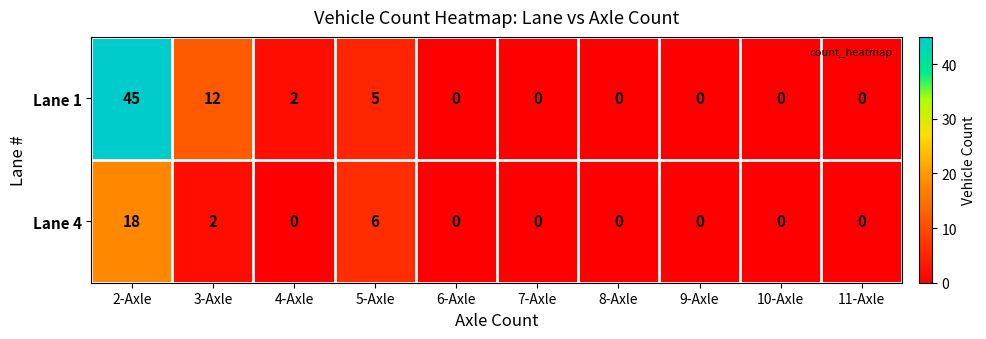

True or false: Lane 4 has a value of 0 at 11-Axle.

True